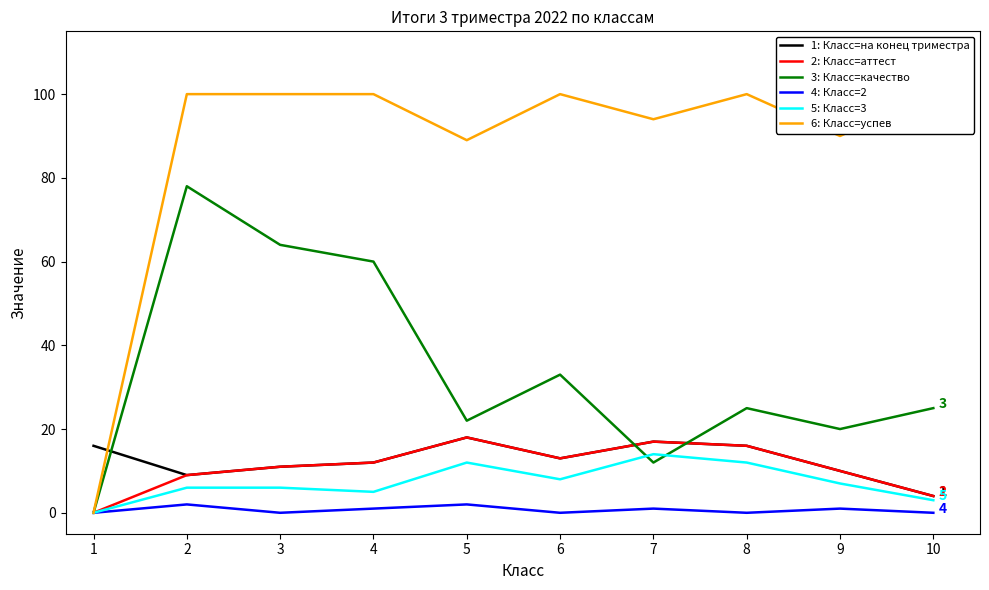

At how many categories does at least one series exceed 78?

9